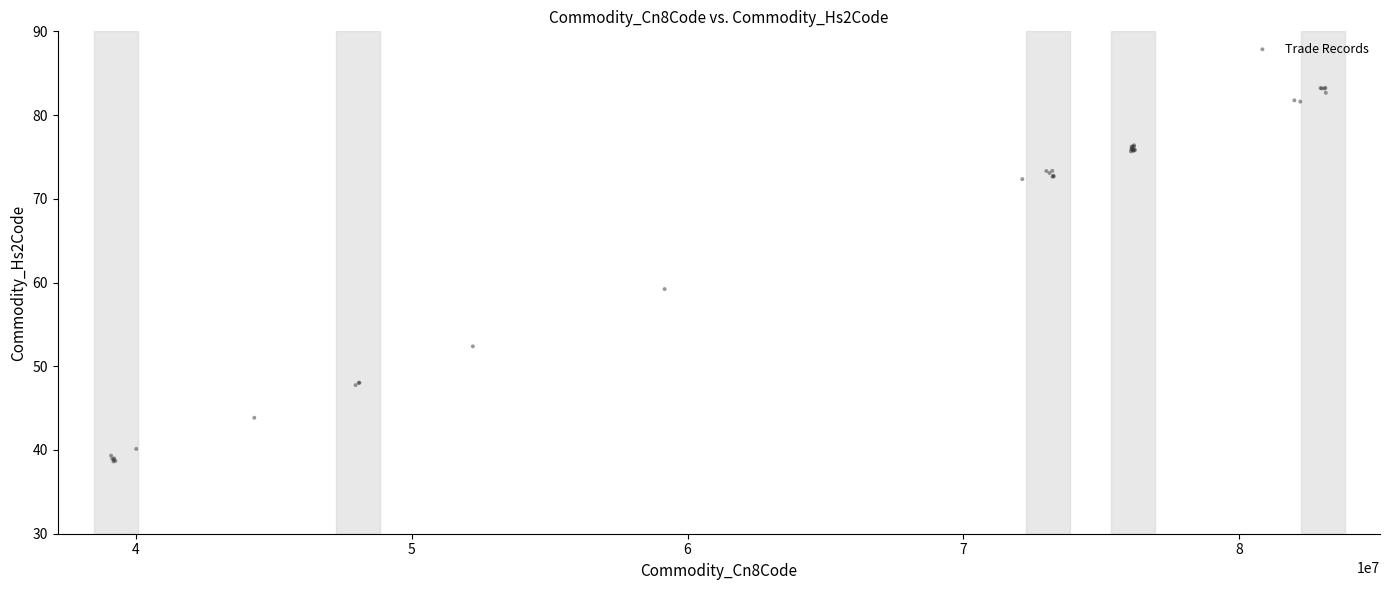

What Y value in the scatter plot is closest to 60?

59.2